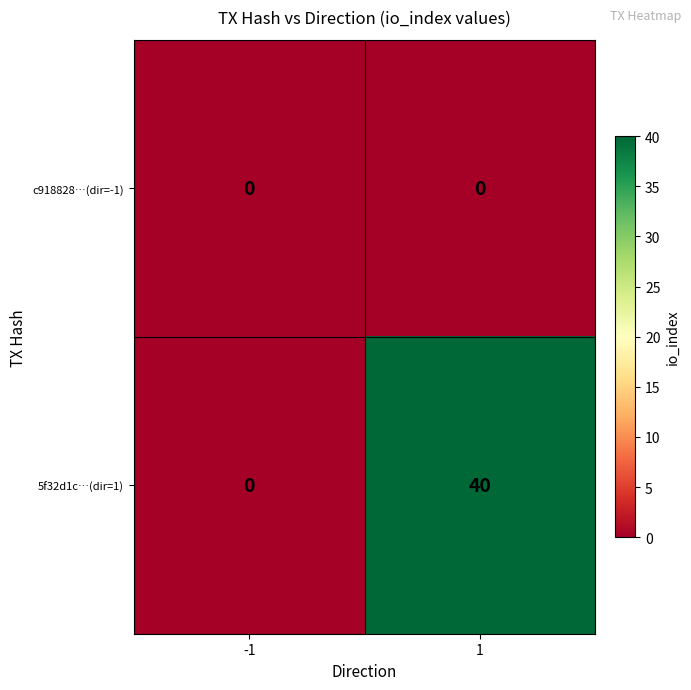

True or false: 5f32d1c…(dir=1) has a value of 21 at -1.

False